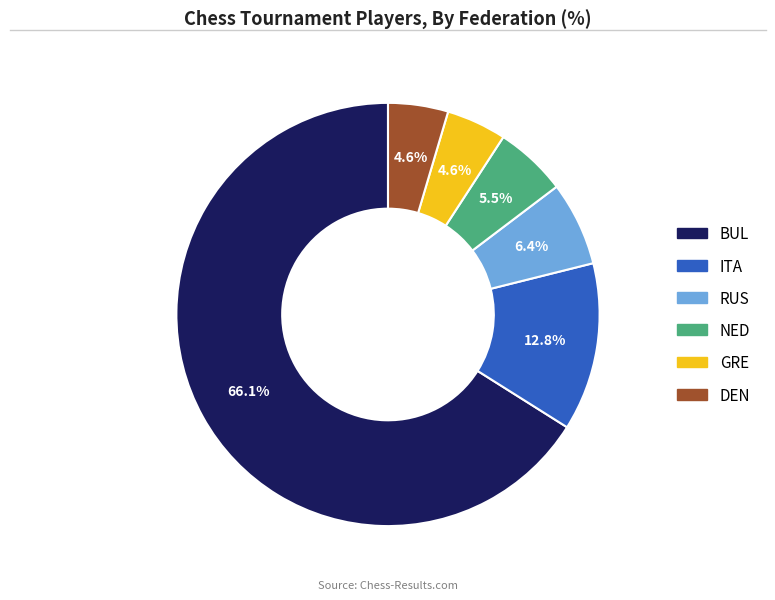

What percentage do BUL and NED together represent?

71.6%